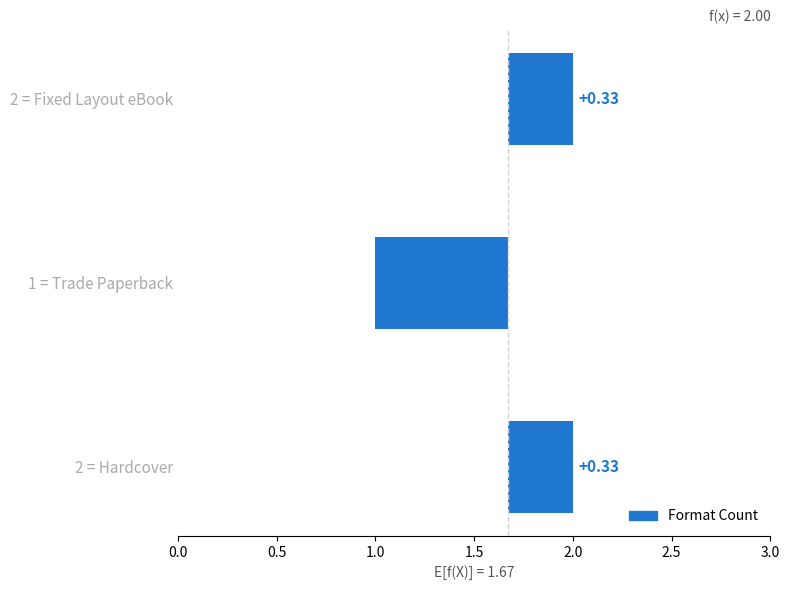

Are the bars grouped side by side (vs. stacked)?

No